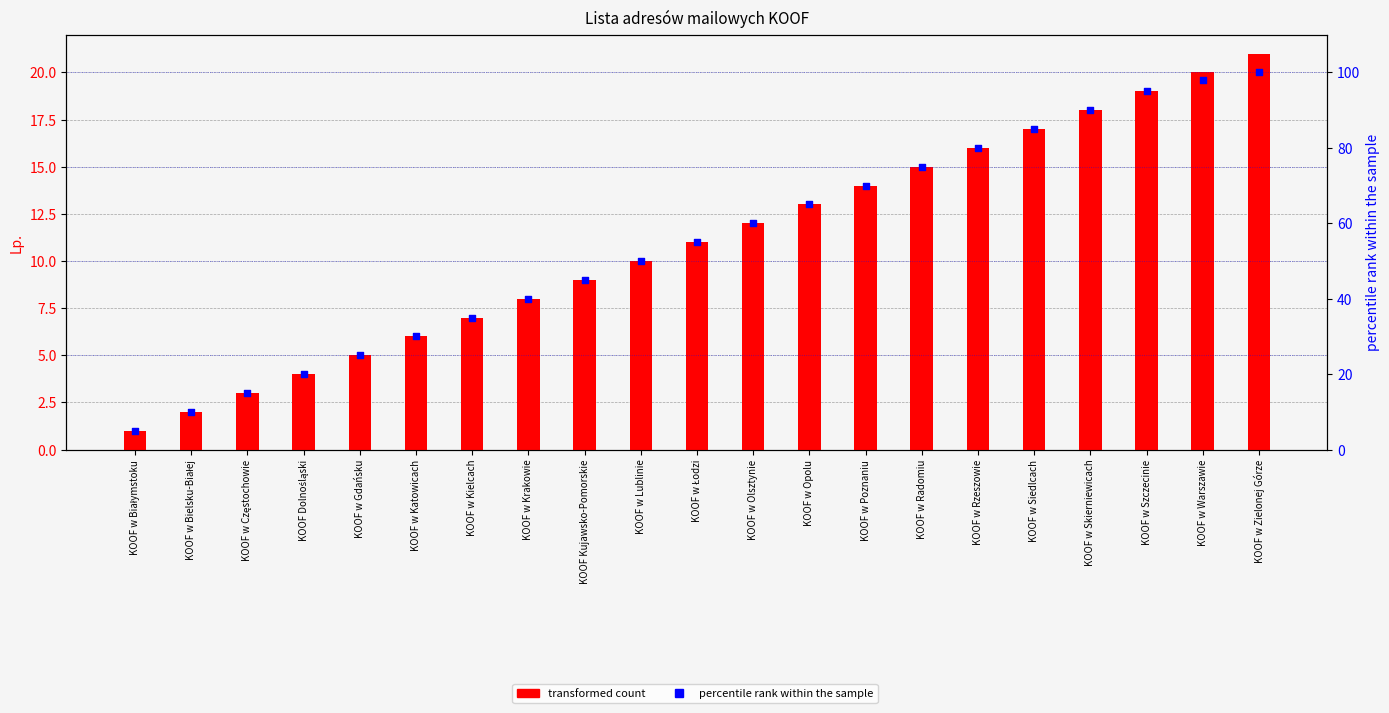

Which series reaches the minimum Y coordinate?

transformed count